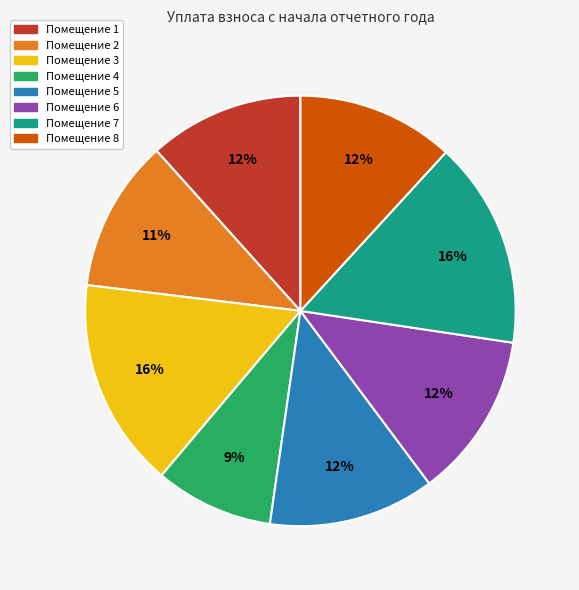

Is there a majority slice in this chart?

No